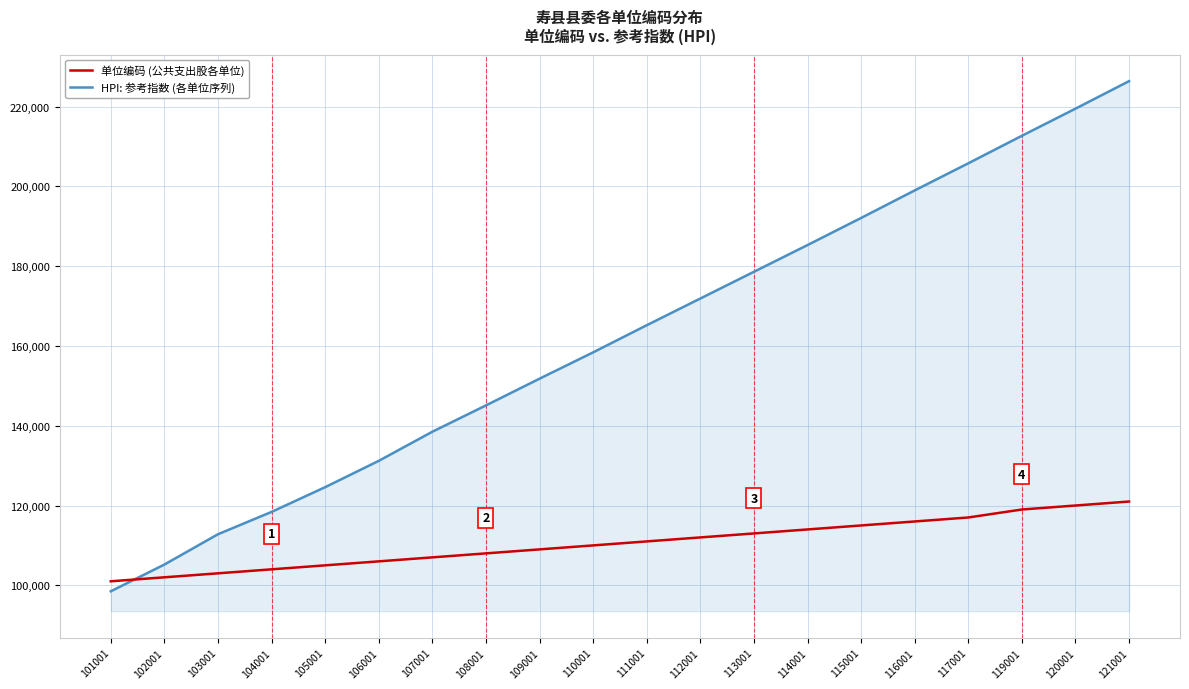

What are all the series names shown in the legend?

单位编码 (公共支出股各单位), HPI: 参考指数 (各单位序列)